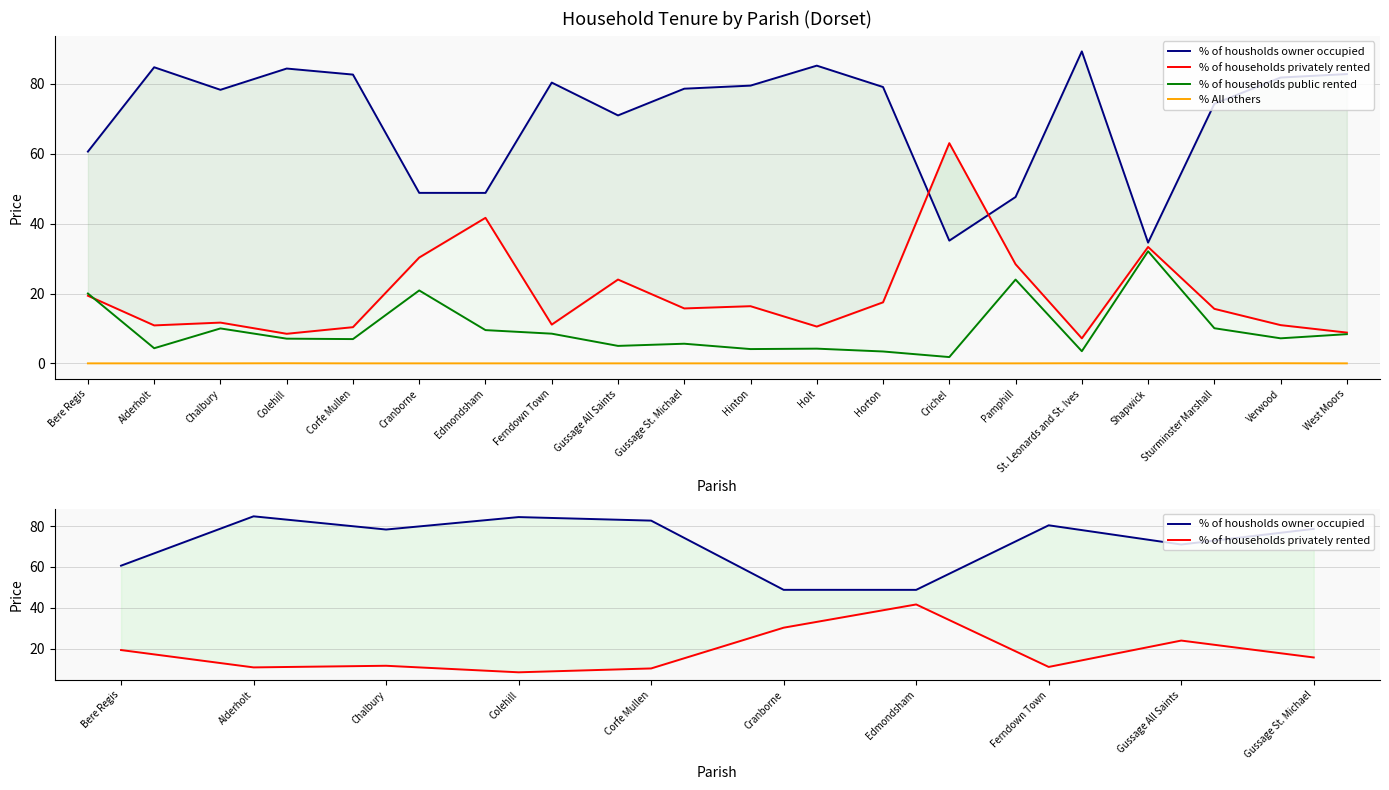

List the labels in order of % of housholds owner occupied value, largest first.

St. Leonards and St. Ives, Holt, Alderholt, Colehill, West Moors, Corfe Mullen, Verwood, Ferndown Town, Hinton, Horton, Gussage St. Michael, Chalbury, Sturminster Marshall, Gussage All Saints, Bere Regis, Cranborne, Edmondsham, Pamphill, Crichel, Shapwick